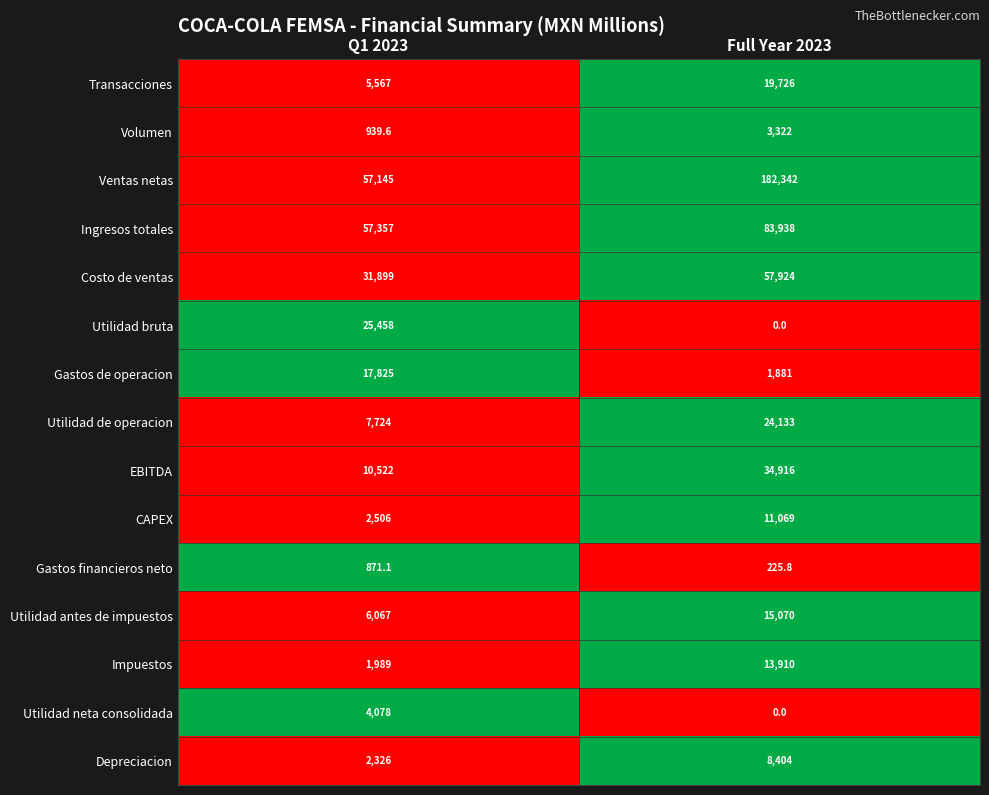

What is the approximate value of Ventas netas at Full Year 2023?

182342.0